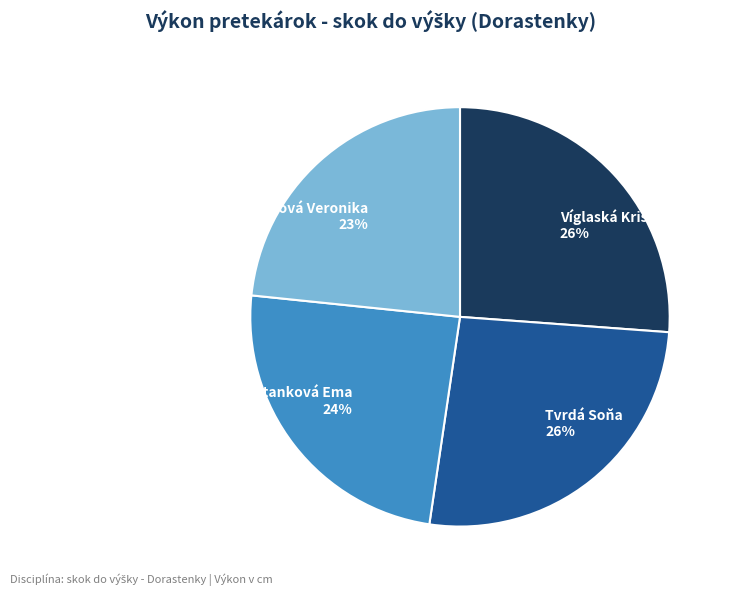

To the nearest percent, what portion does Víglaská Kristína represent?

26%